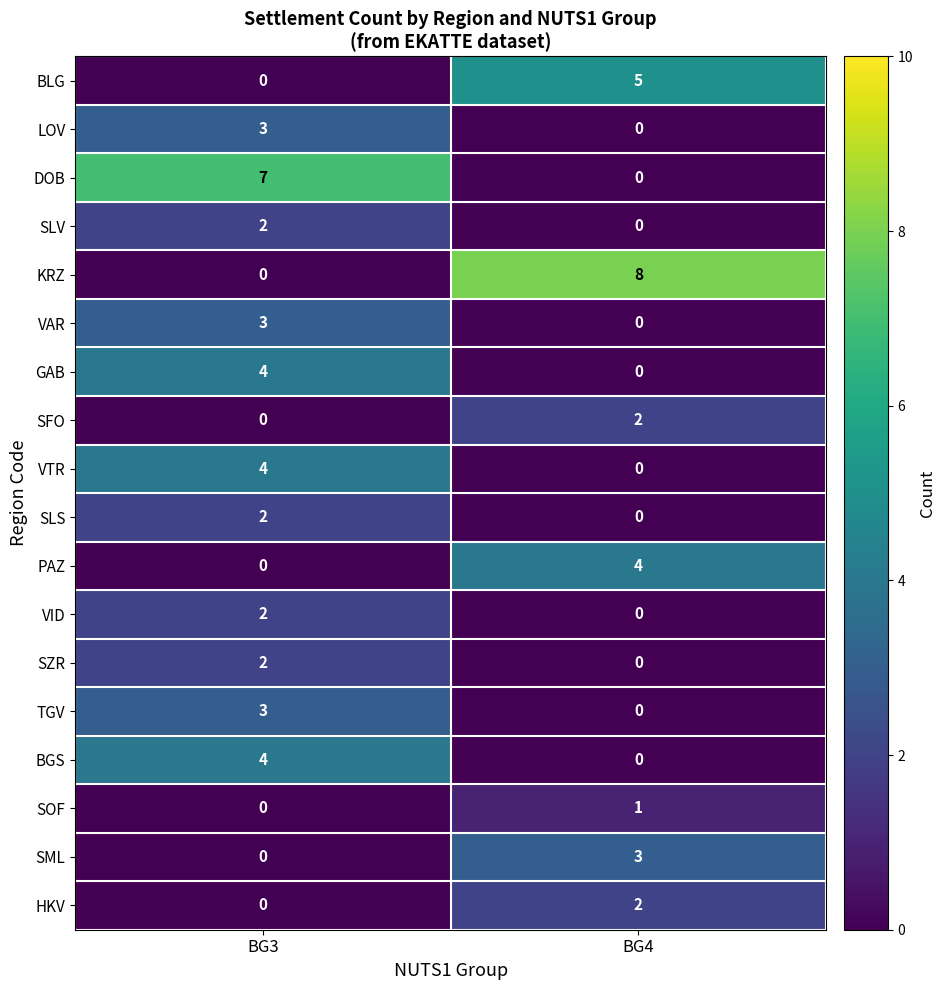

At which label is SFO closest to 1?

BG3